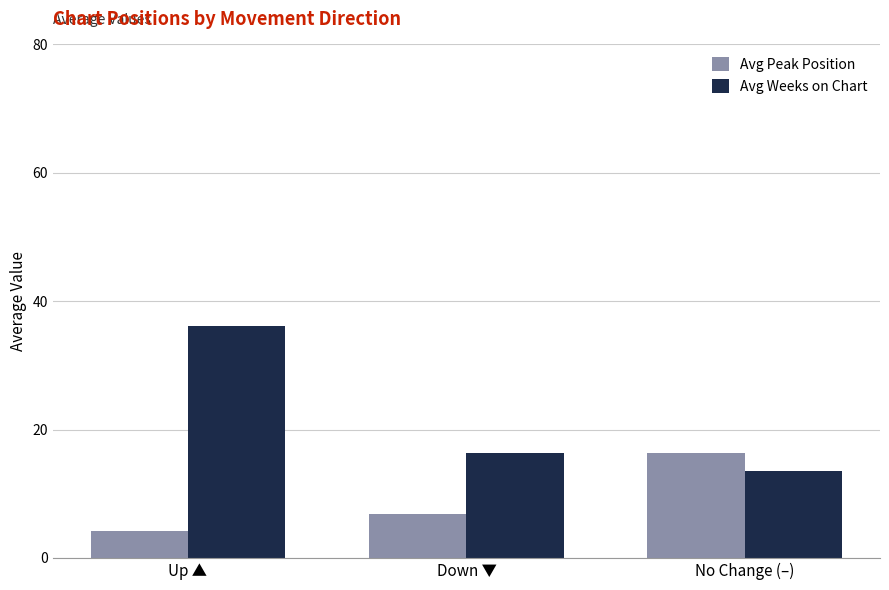

The value of Avg Peak Position at Down ▼ is 6.8. True or false?

True